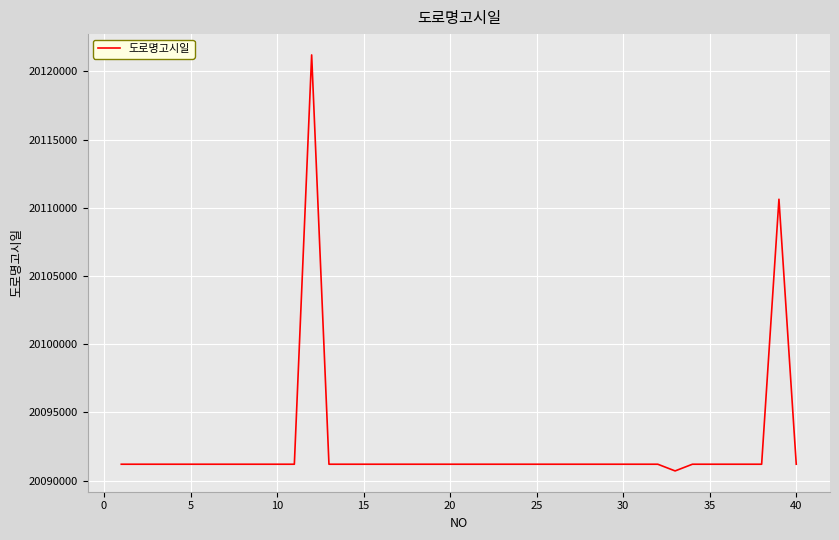

What is the difference between the maximum and minimum values?

30502